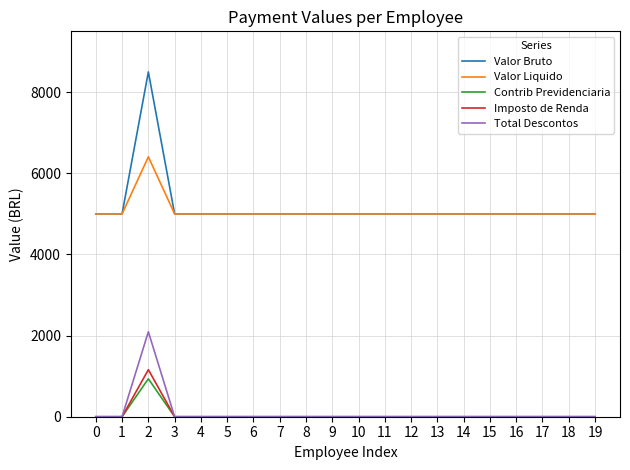

What is the total value across all series at 3?

10000.0